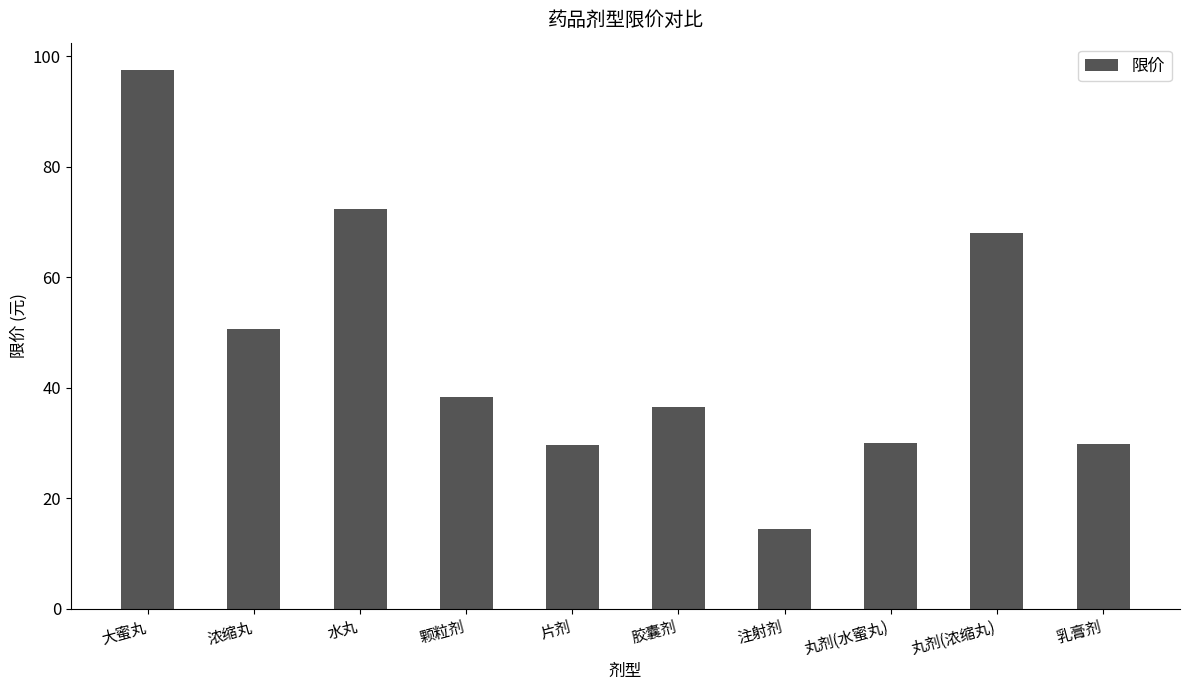

Is it true that the value at 颗粒剂 is 58.1?

False